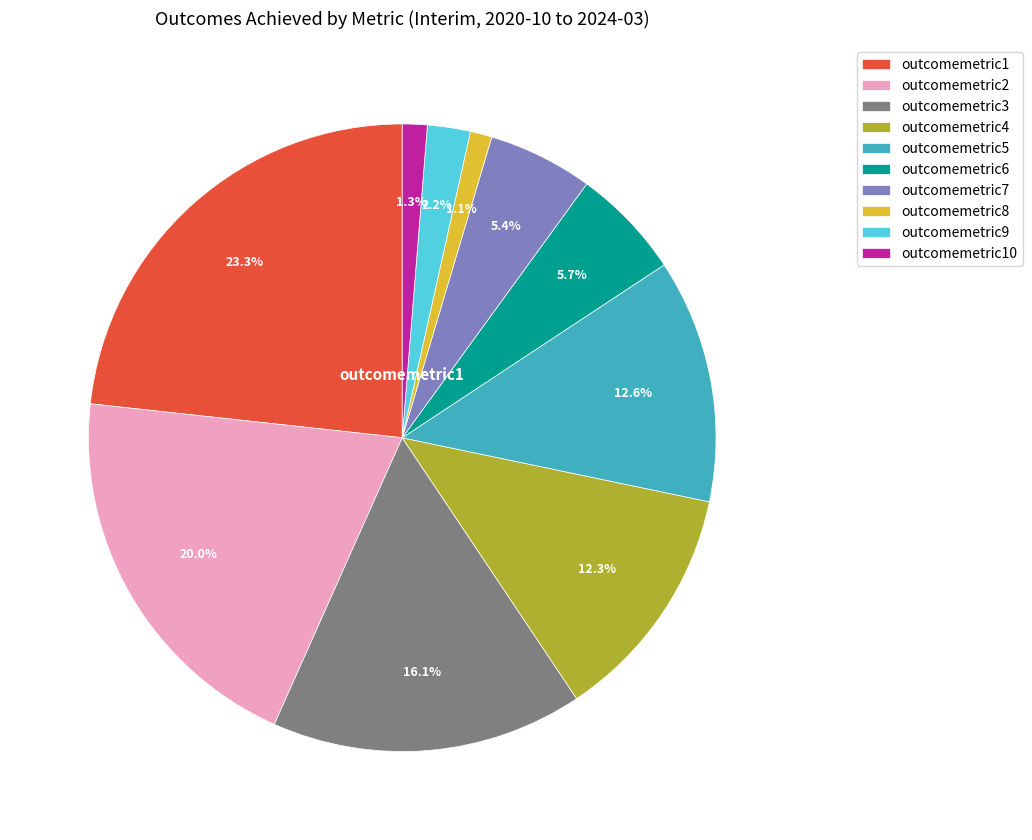

Is there a majority slice in this chart?

No